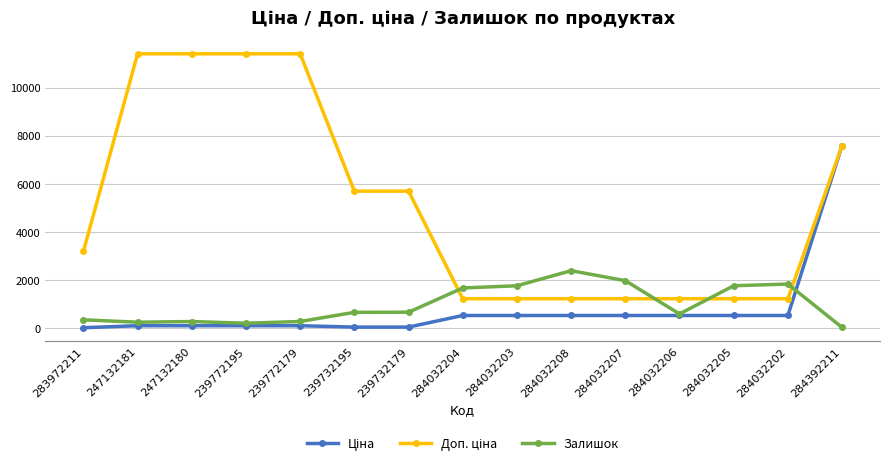

What is the label of the 6th point from the left?

239732195